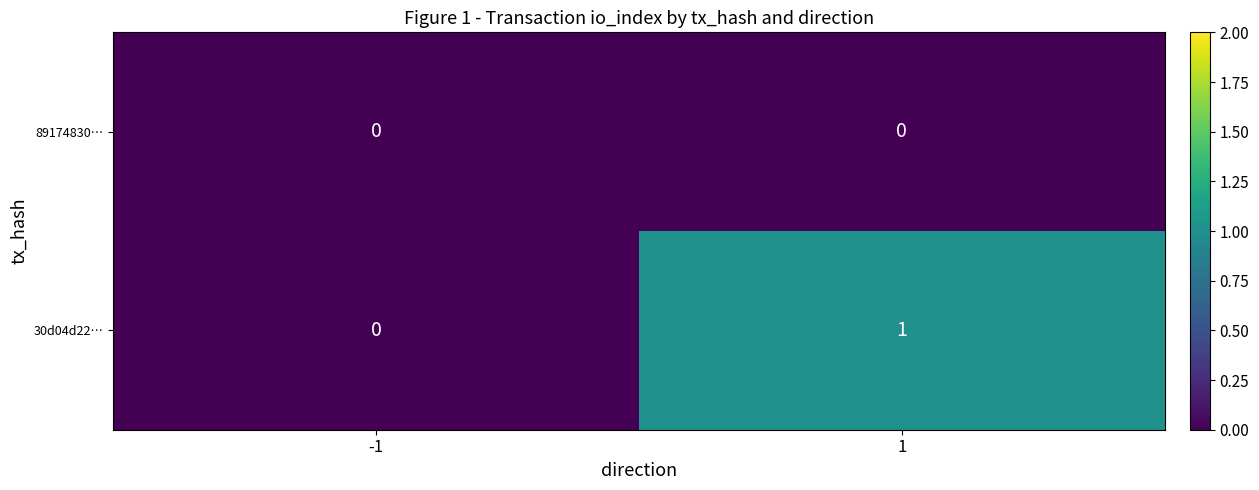

What is the spread (max minus min) of values at 1?

1